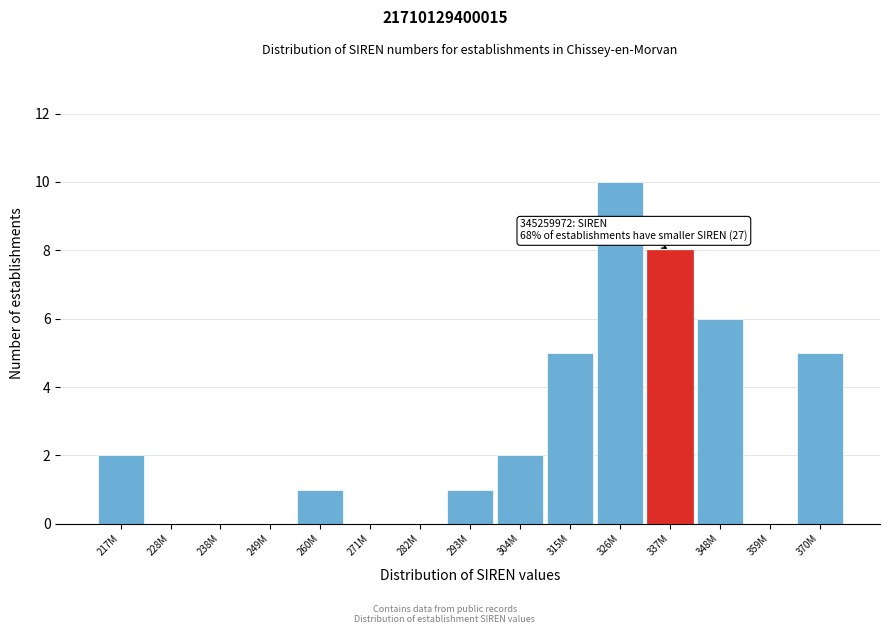

Reading left to right, what are all the values shown in this chart?

217M=2	228M=0	238M=0	249M=0	260M=1	271M=0	282M=0	293M=1	304M=2	315M=5	326M=10	337M=8	348M=6	359M=0	370M=5